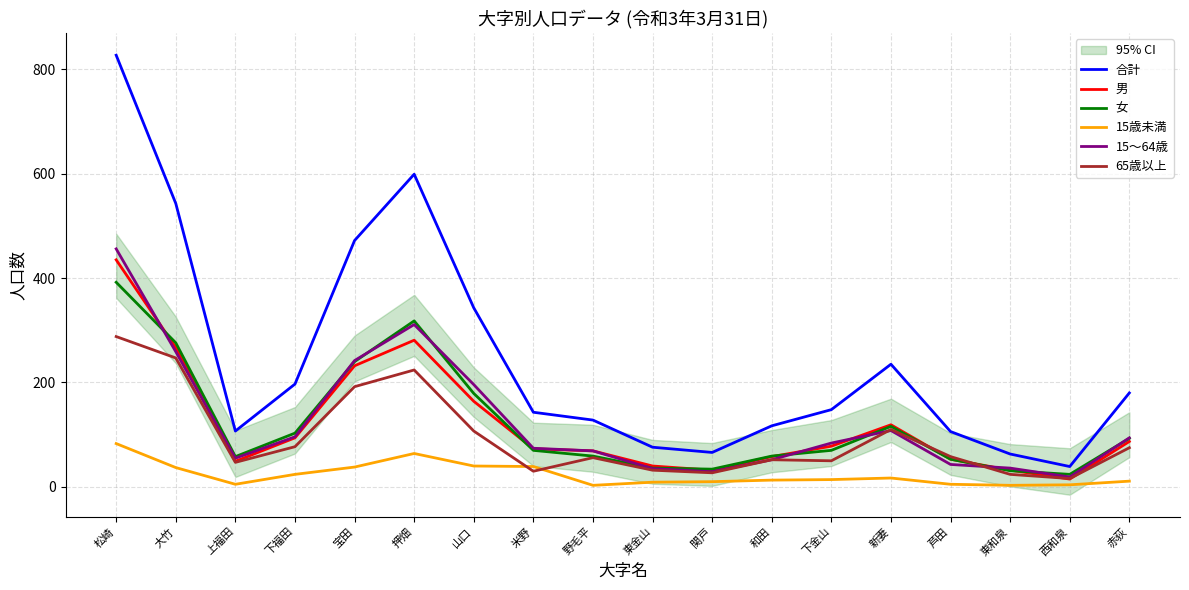

Which category has the highest value in the 合計 series?

松崎